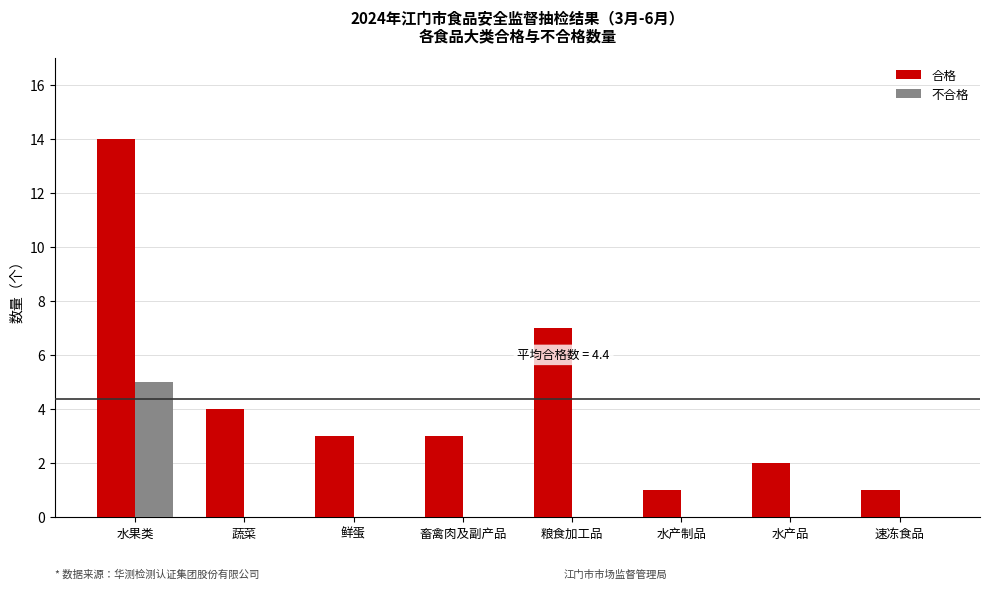

The value of 不合格 at 鲜蛋 is 3. True or false?

False